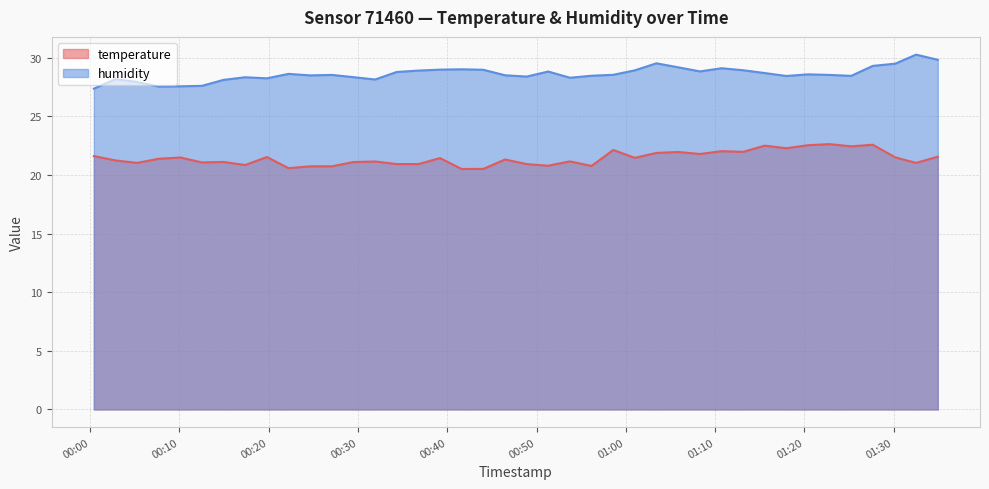

Which series has the largest range (max minus min)?

humidity